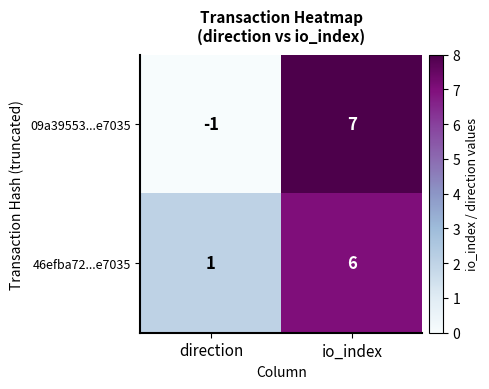

True or false: 46efba72...e7035 has a value of 1 at direction.

True